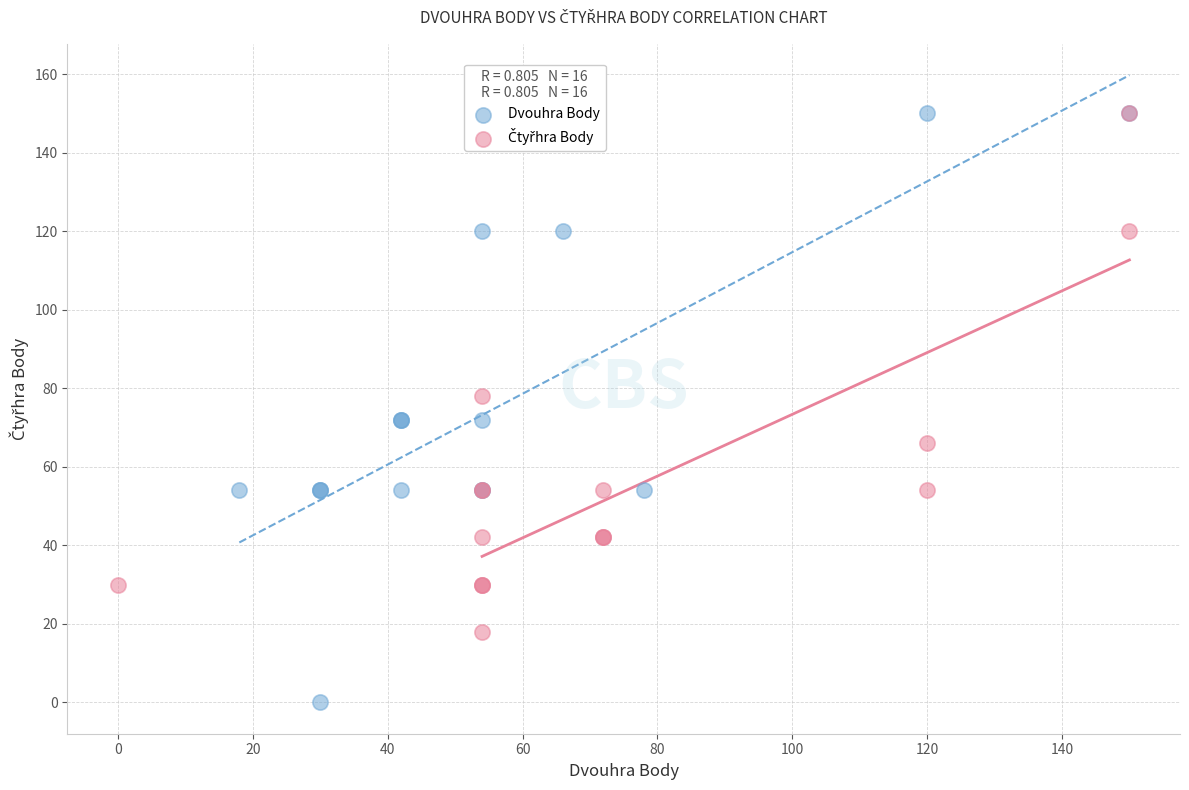

Which series contains the lowest Y value?

Dvouhra Body